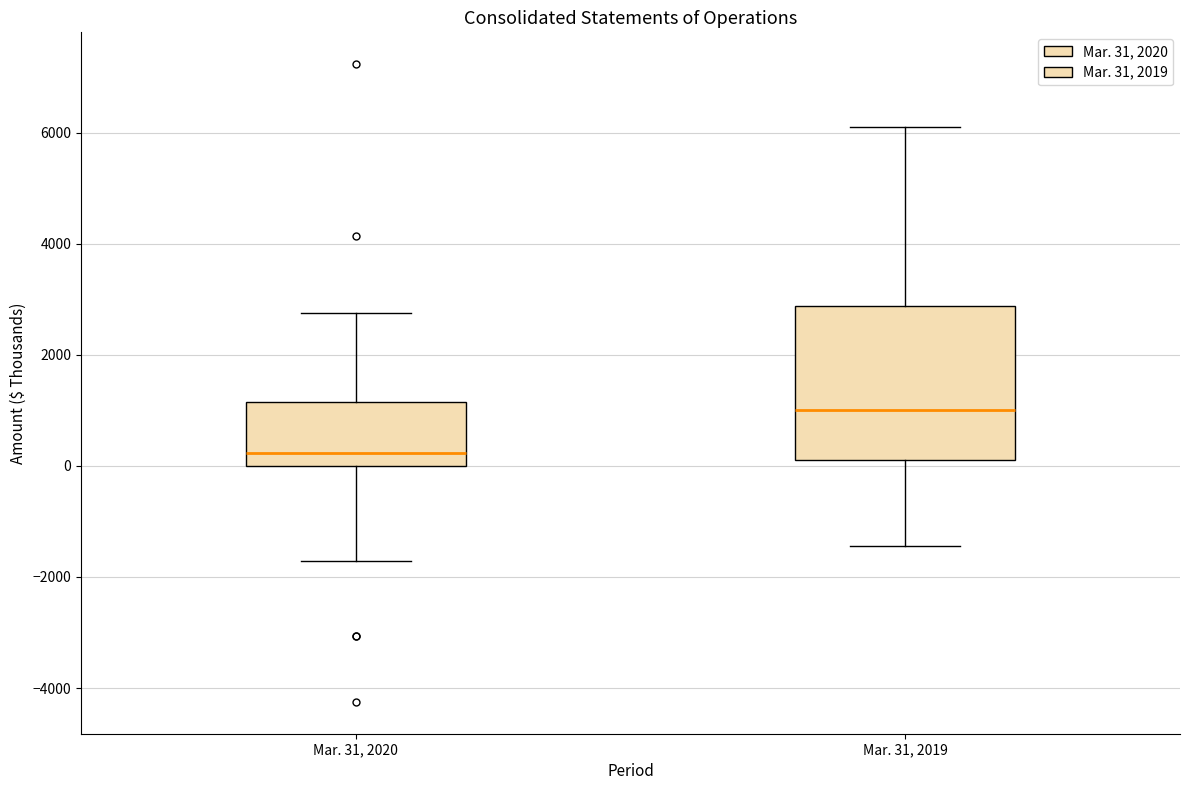

Which box is the tallest, from its lower edge to its upper edge?

Mar. 31, 2019